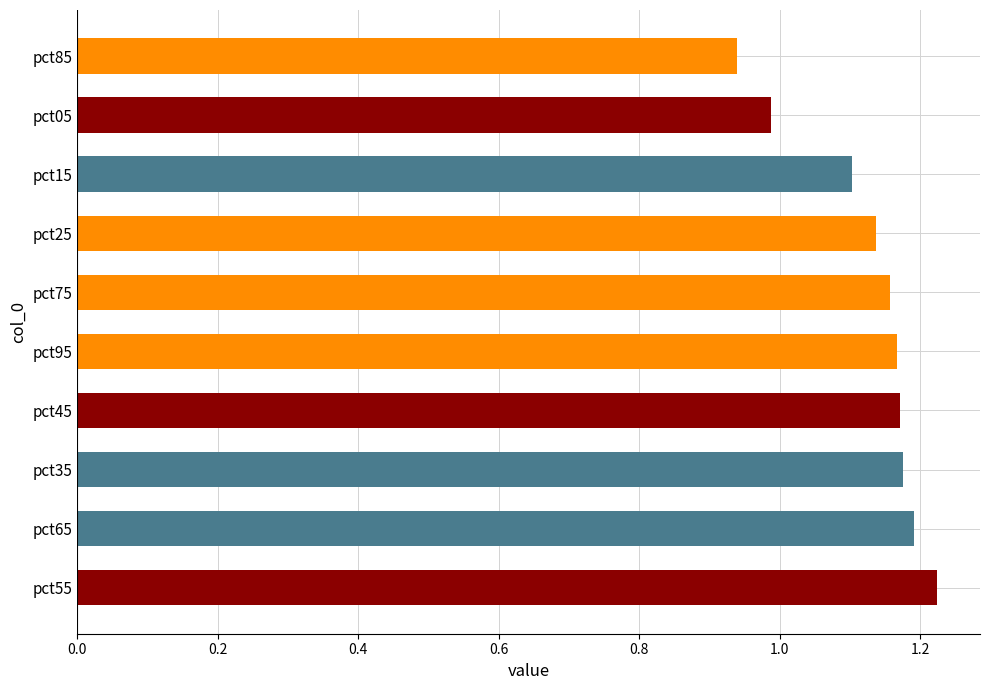

What is the difference between the maximum and minimum values?

0.3